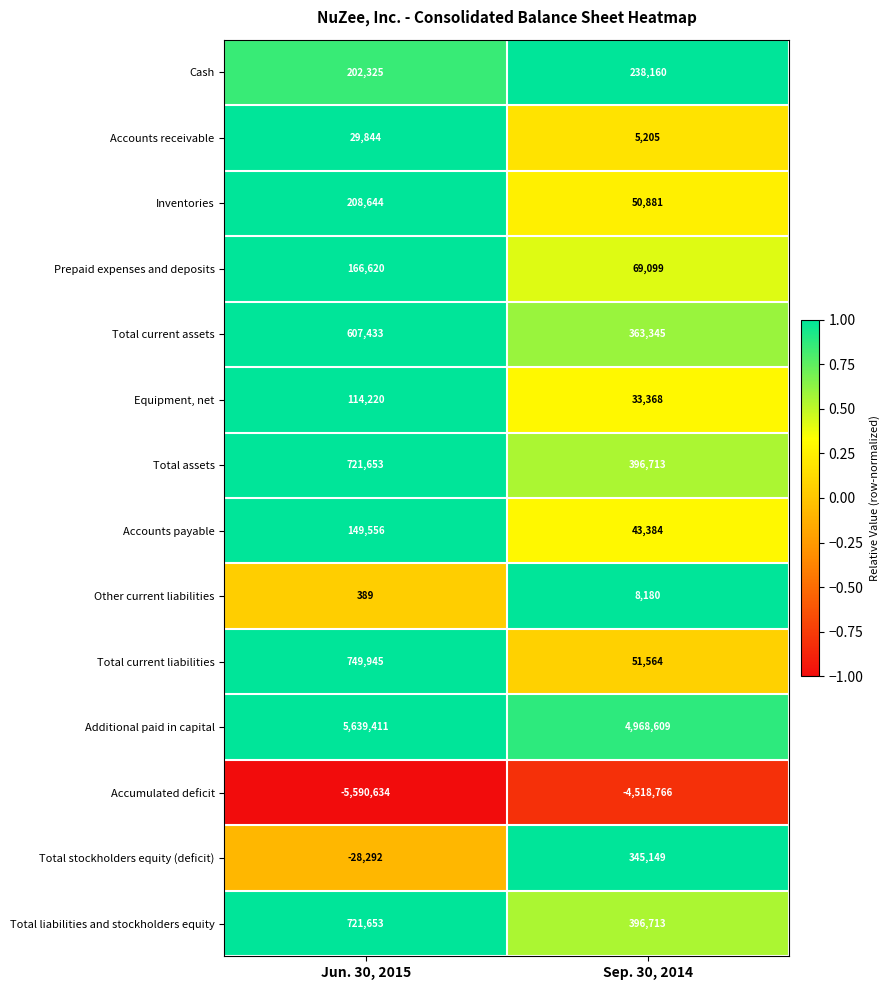

List the labels in order of Prepaid expenses and deposits value, largest first.

Jun. 30, 2015, Sep. 30, 2014